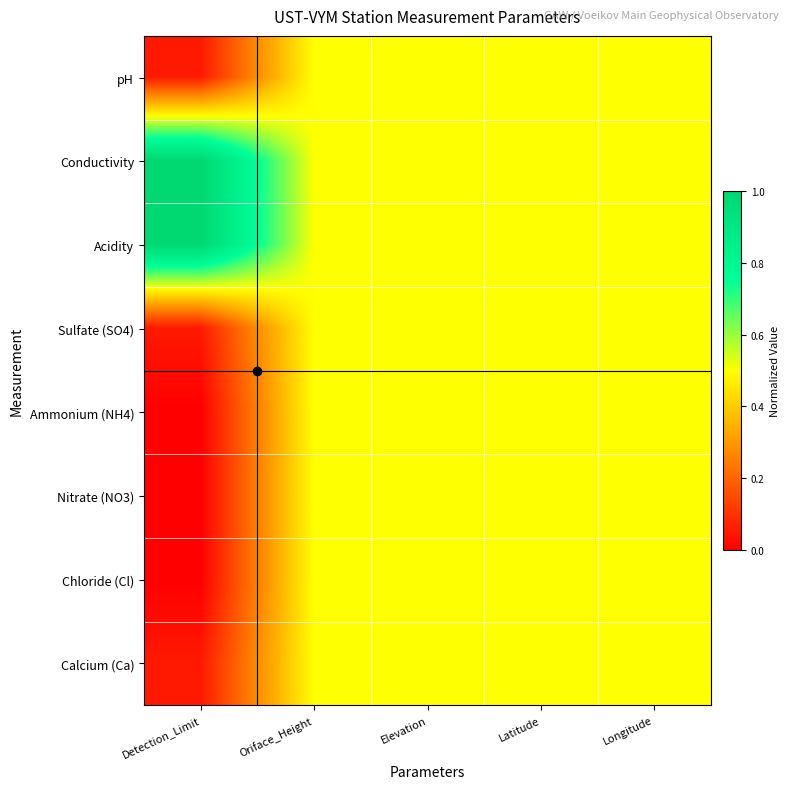

At how many categories does at least one series exceed 0?

5